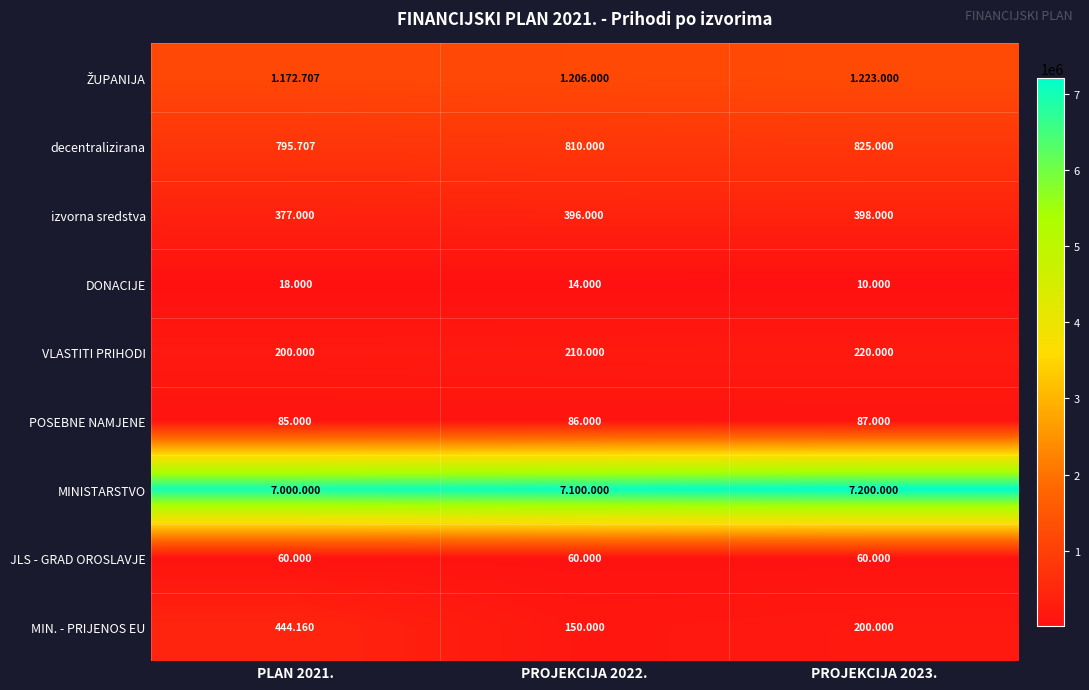

What is the difference between the decentralizirana values at PROJEKCIJA 2023. and PROJEKCIJA 2022.?

15000